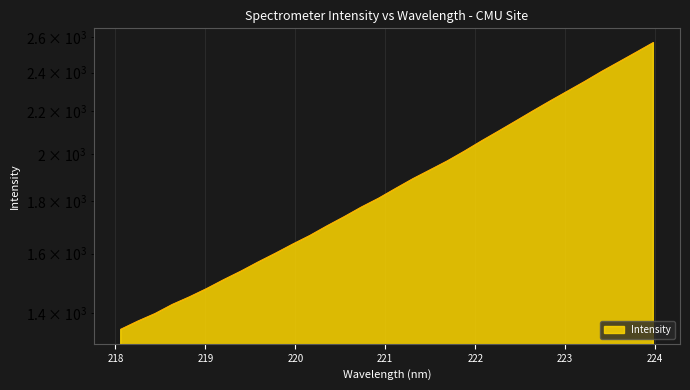

Count the number of values greater than 1851.

16